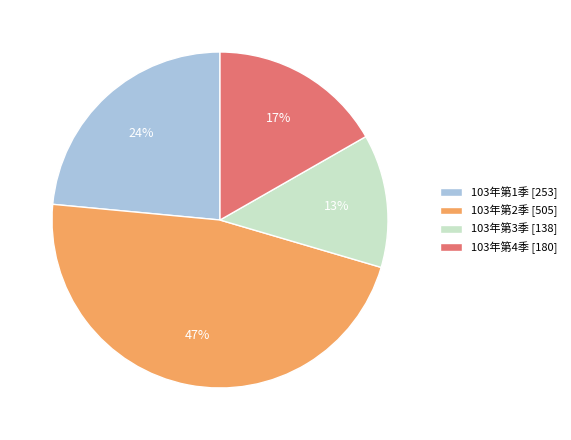

Rank the categories by value from lowest to highest.

103年第3季, 103年第4季, 103年第1季, 103年第2季